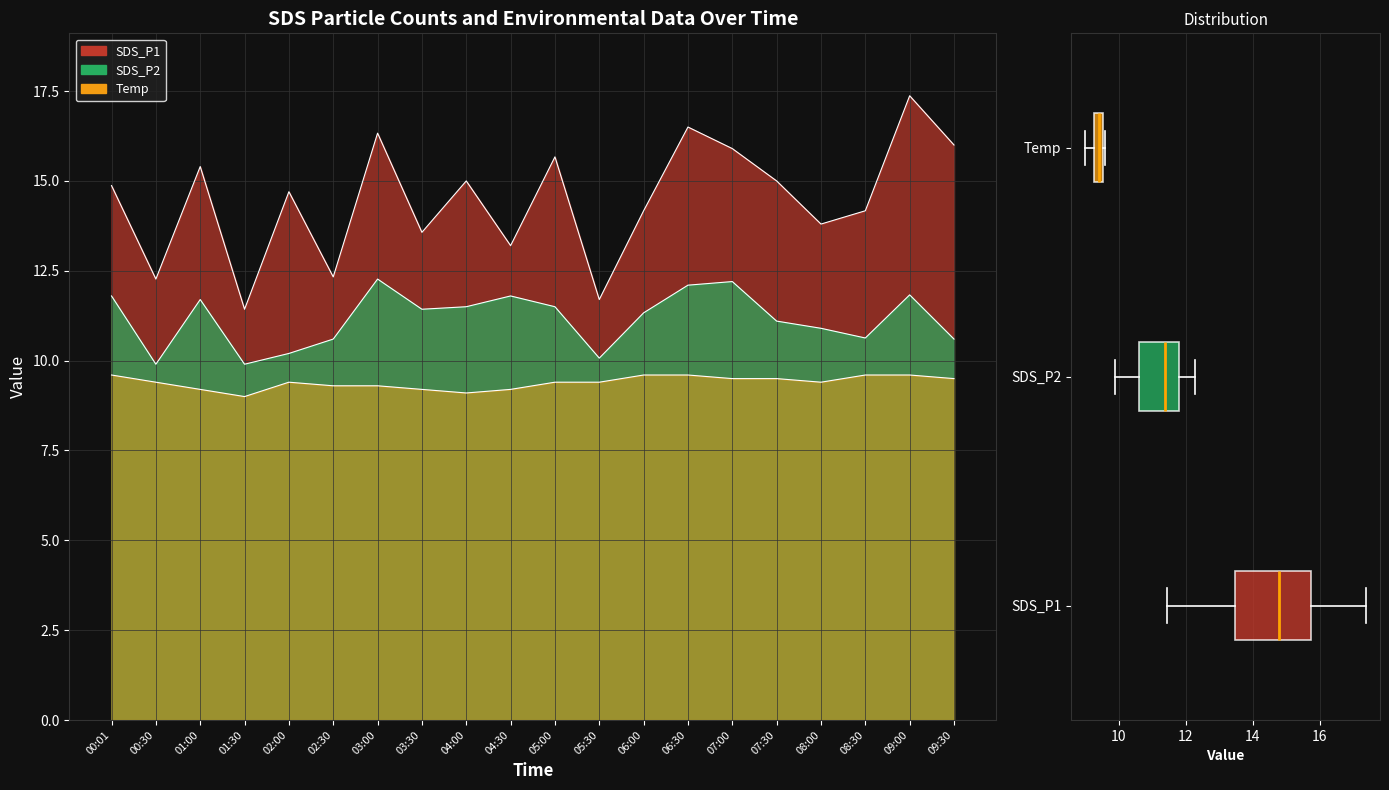

Rank the categories by Temp value from highest to lowest.

00:01, 06:00, 06:30, 08:30, 09:00, 07:00, 07:30, 09:30, 00:30, 02:00, 05:00, 05:30, 08:00, 02:30, 03:00, 01:00, 03:30, 04:30, 04:00, 01:30